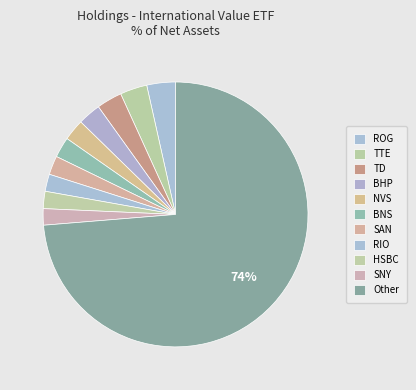

Combined, do ROG and HSBC account for over 50%?

No